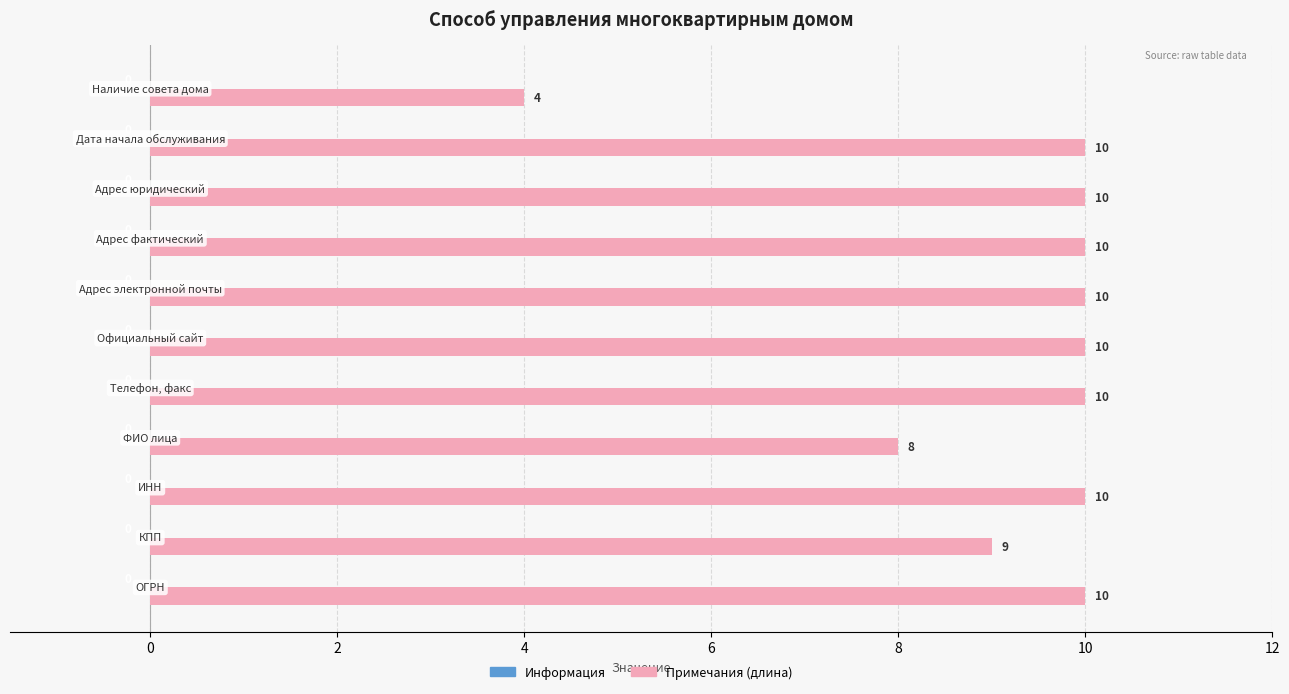

What is the difference between the maximum and minimum values?

6